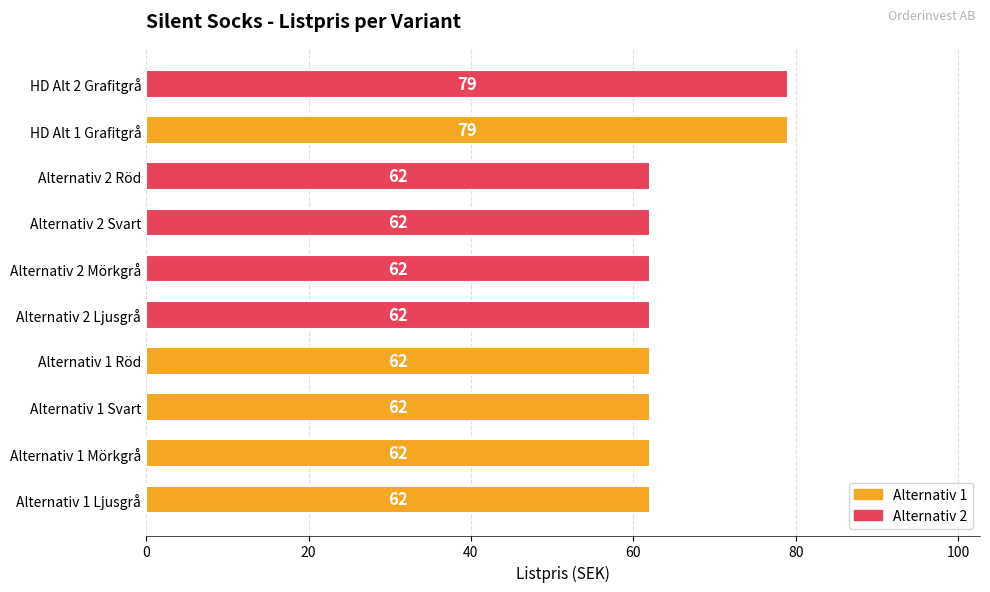

The value at HD Alt 2 Grafitgrå is 79. True or false?

True